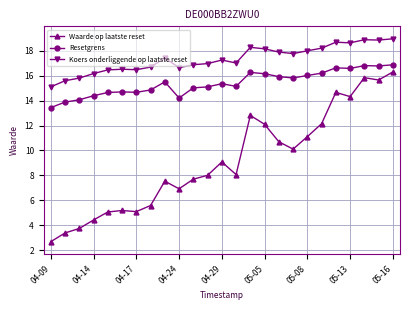

What is the difference between the second highest and minimum values in the Resetgrens series?

3.4